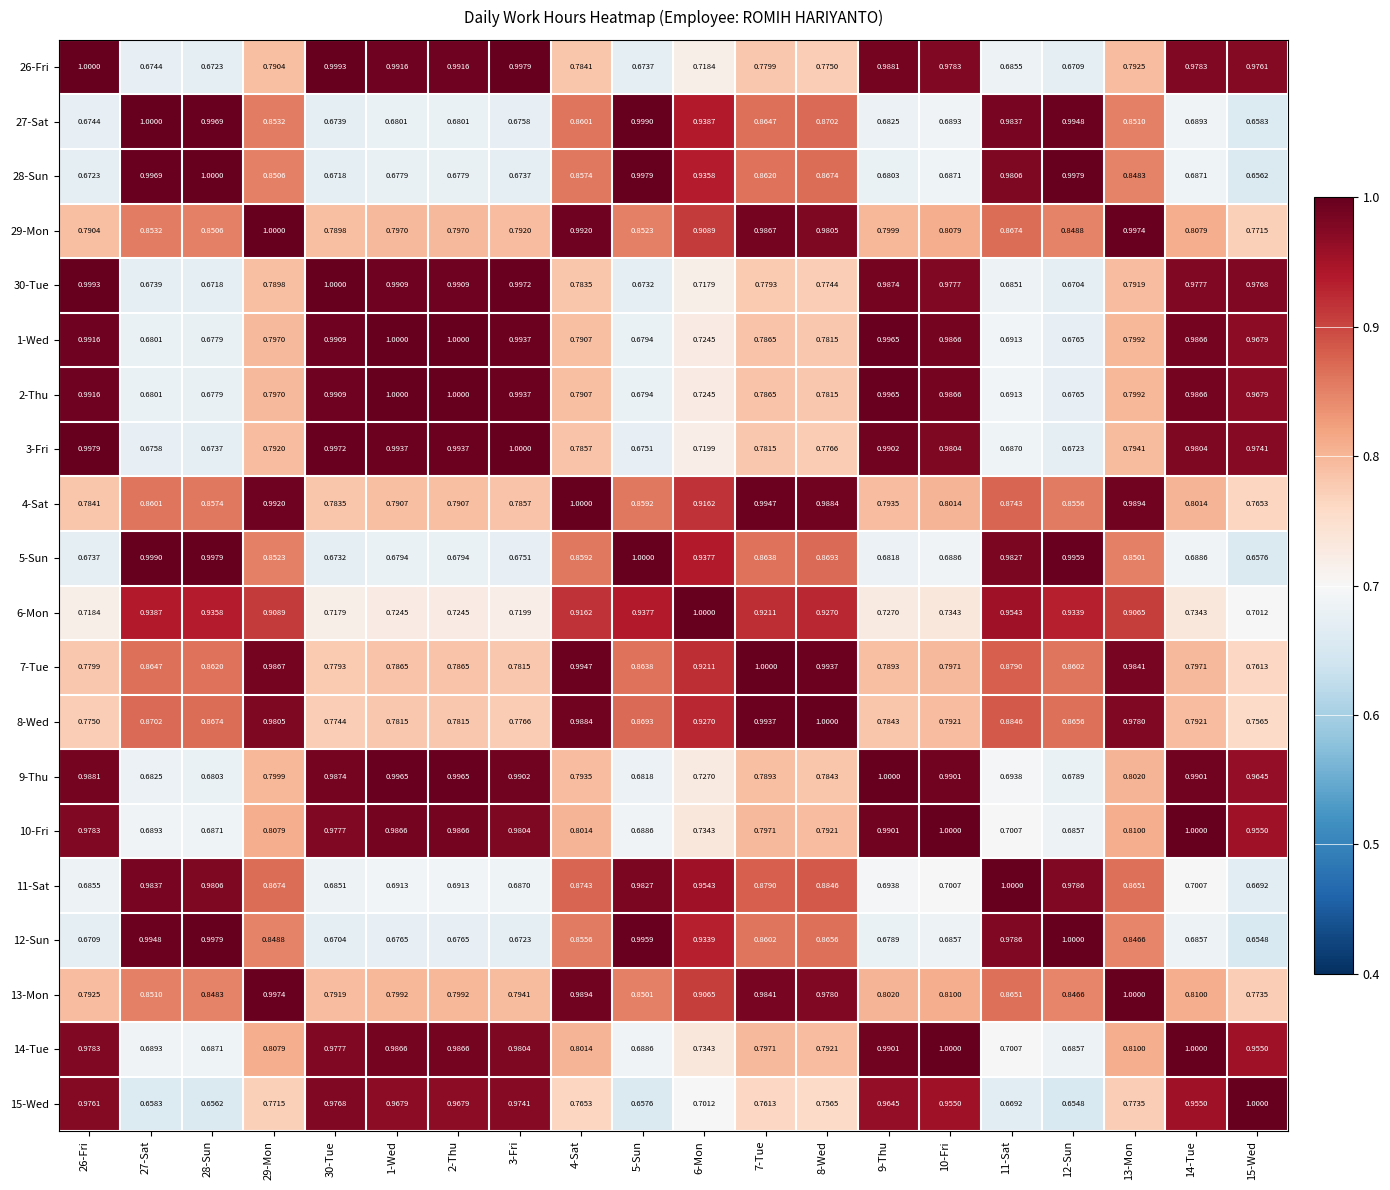

Is the value of 28-Sun at 26-Fri greater than the value of 14-Tue at 26-Fri?

No